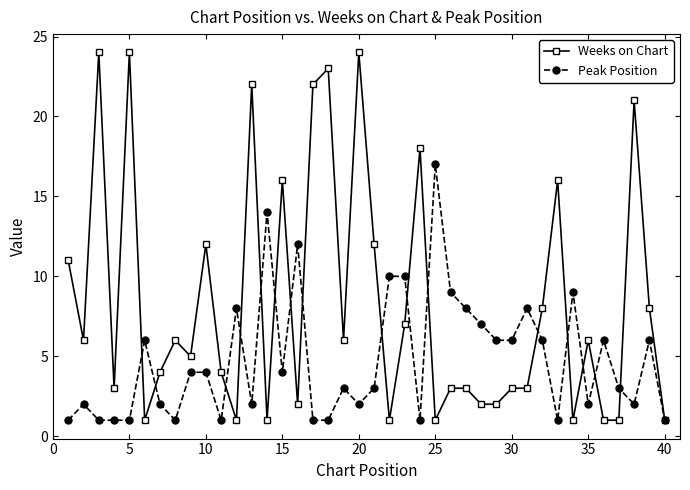

Which series has the widest spread of values?

Weeks on Chart